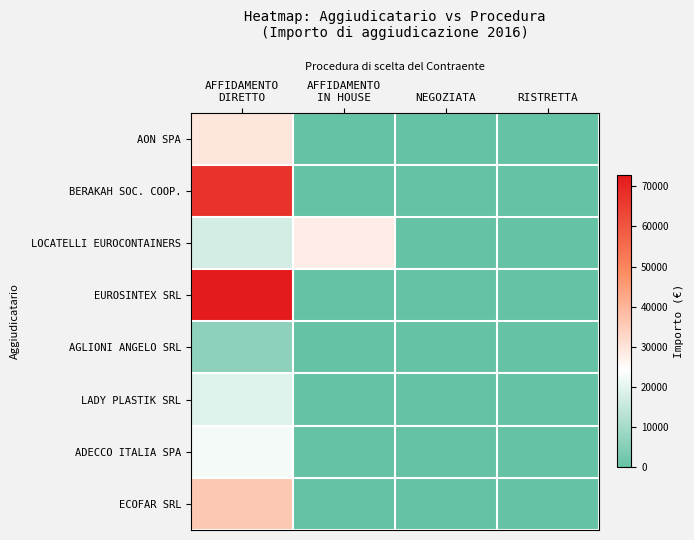

How many series are shown in this chart?

8